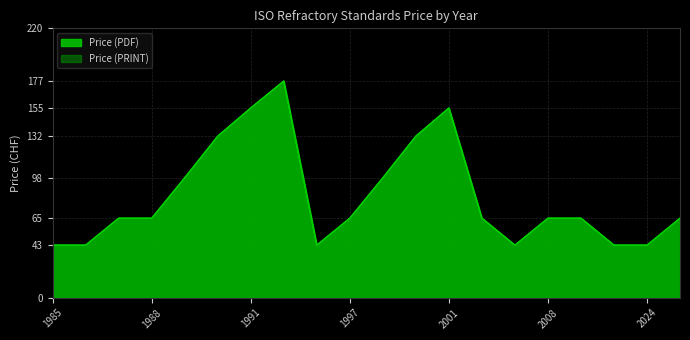

What is the minimum value for Price (PDF)?

43